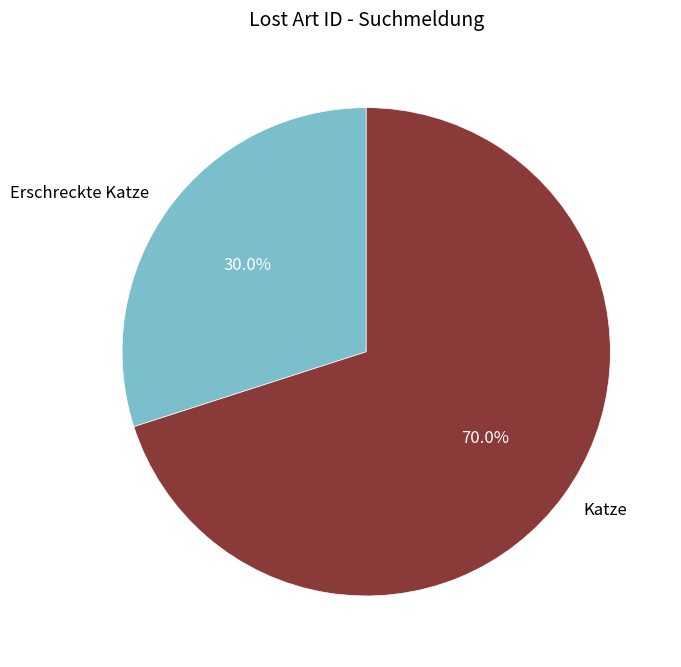

To the nearest percent, what percentage of the pie is Erschreckte Katze?

30%